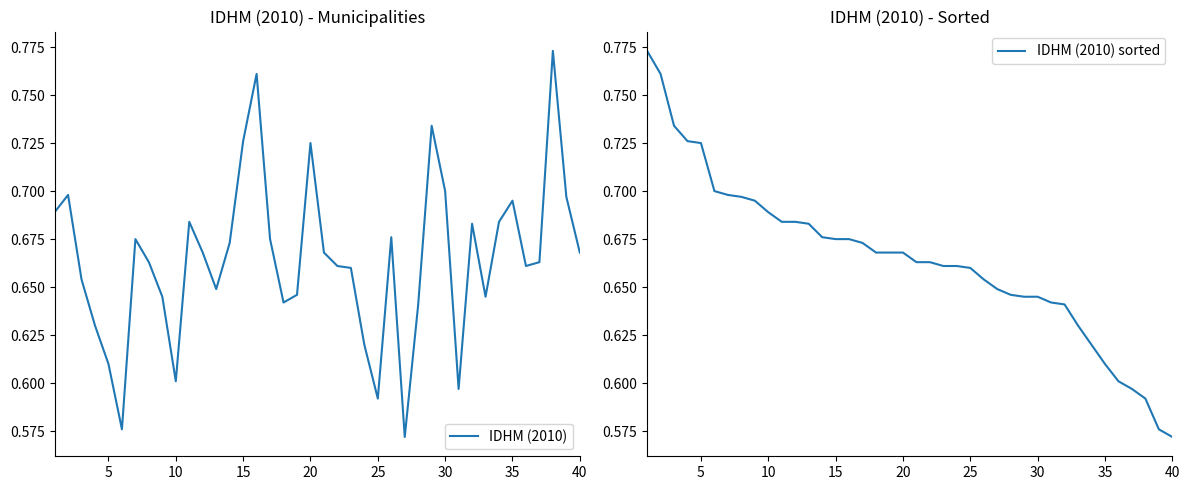

Where is IDHM (2010) sorted nearest to the value 0?

40